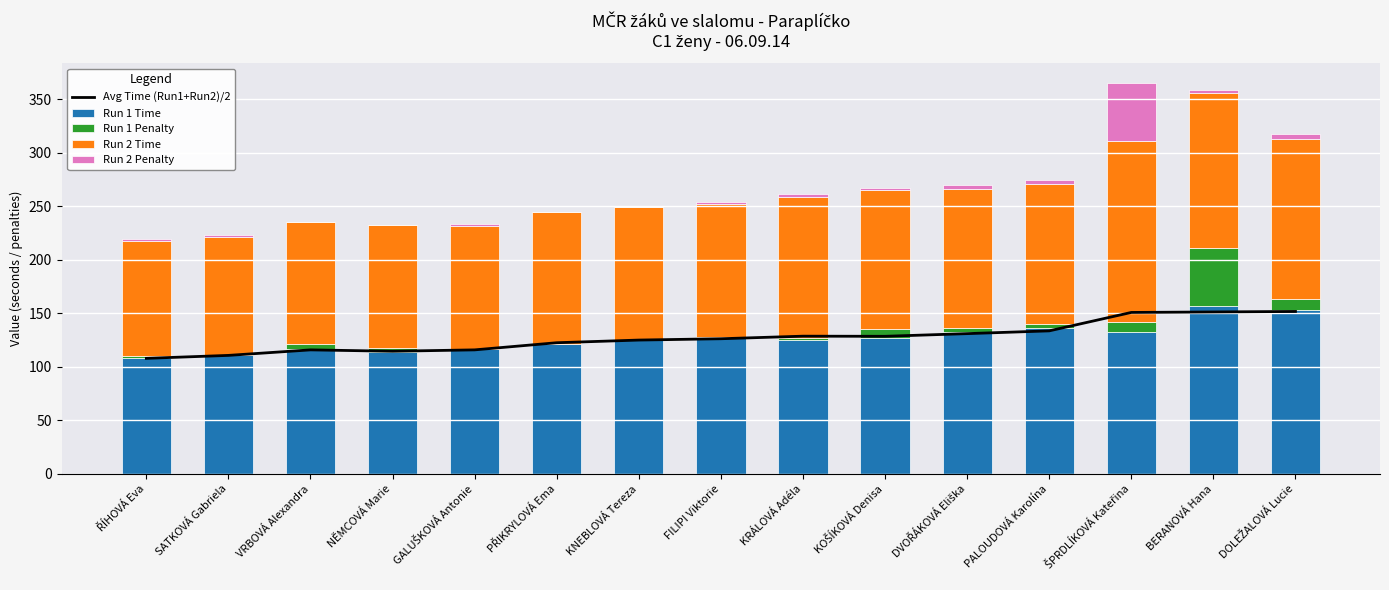

Which has a higher value, BERANOVÁ Hana or KNEBLOVÁ Tereza?

BERANOVÁ Hana